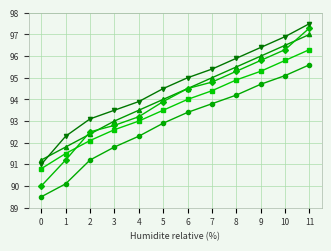

Is this an area chart (filled region under the line)?

No